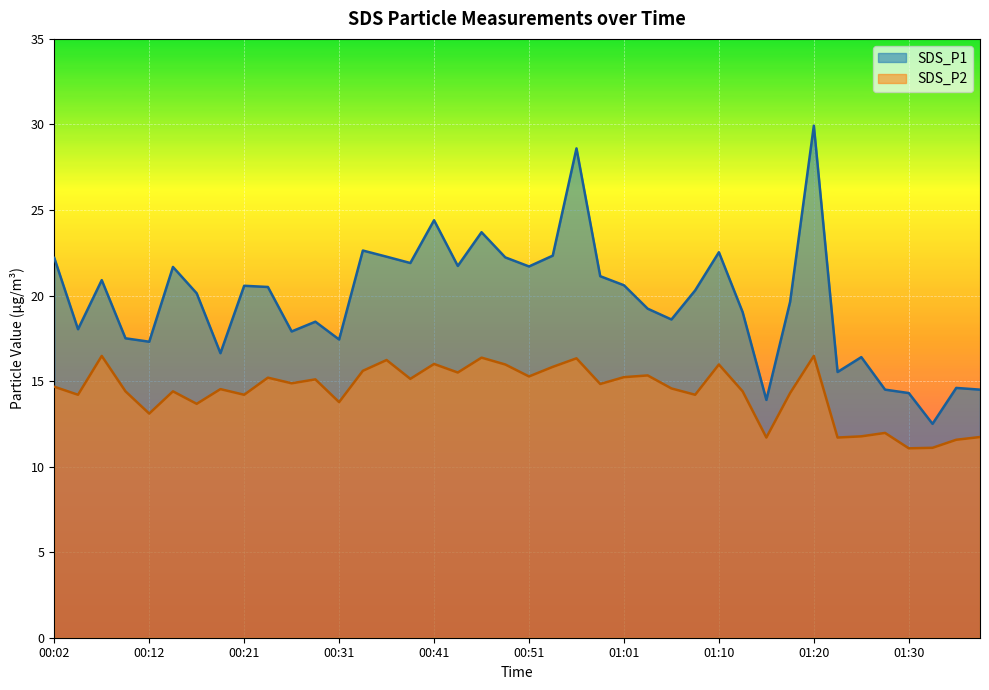

What are all the series names shown in the legend?

SDS_P1, SDS_P2